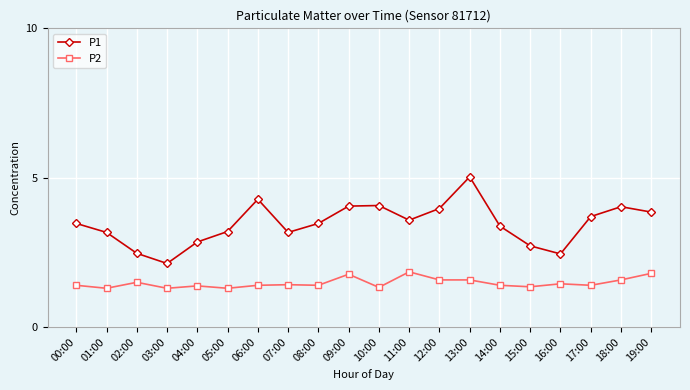

True or false: P1 and P2 cross at least once.

False